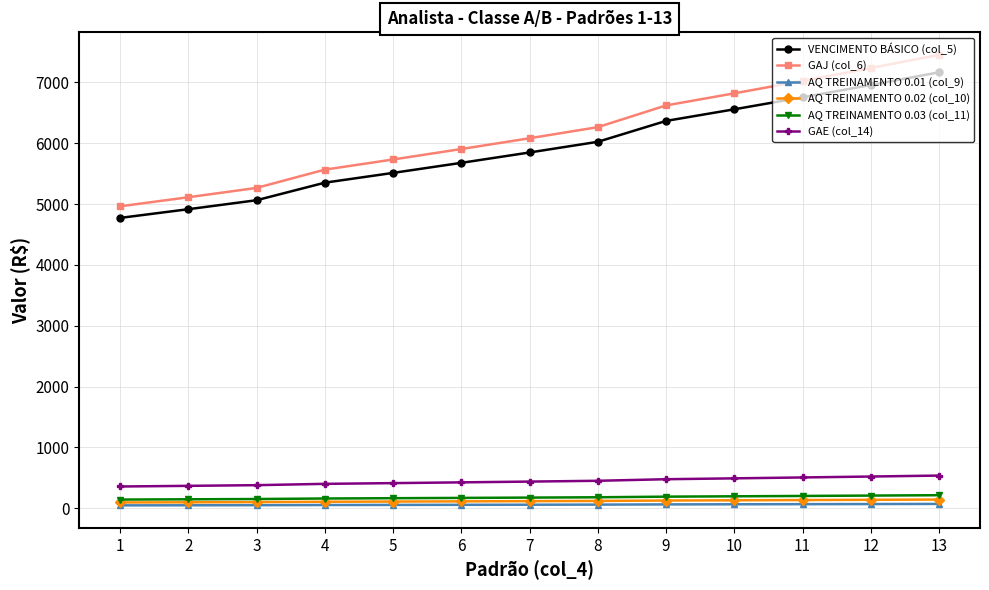

How many values in the AQ TREINAMENTO 0.03 (col_11) series are below 175?

6